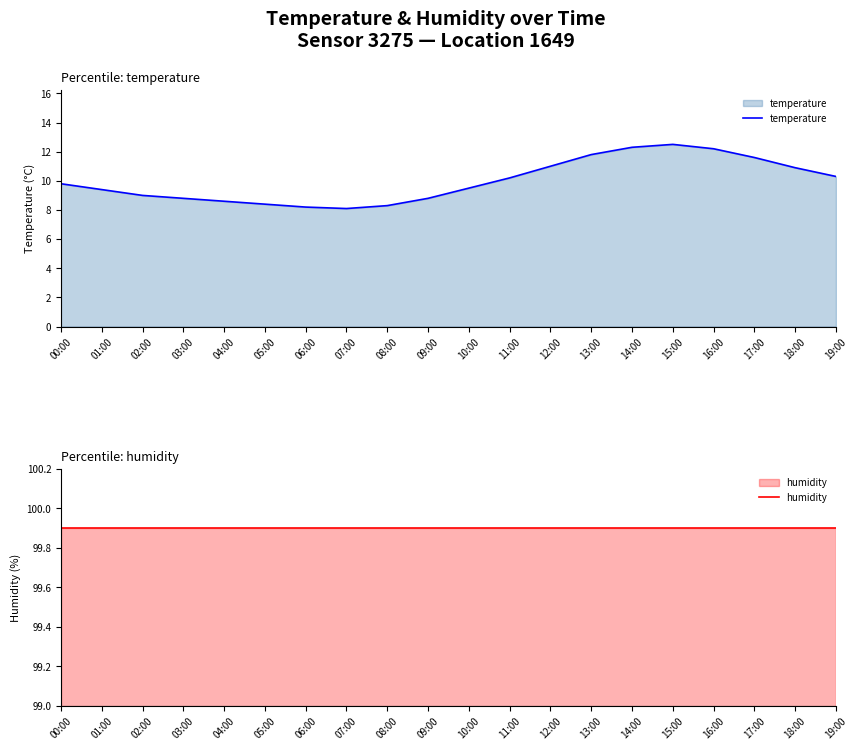

True or false: humidity has a value of 179.2 at 17:00.

False